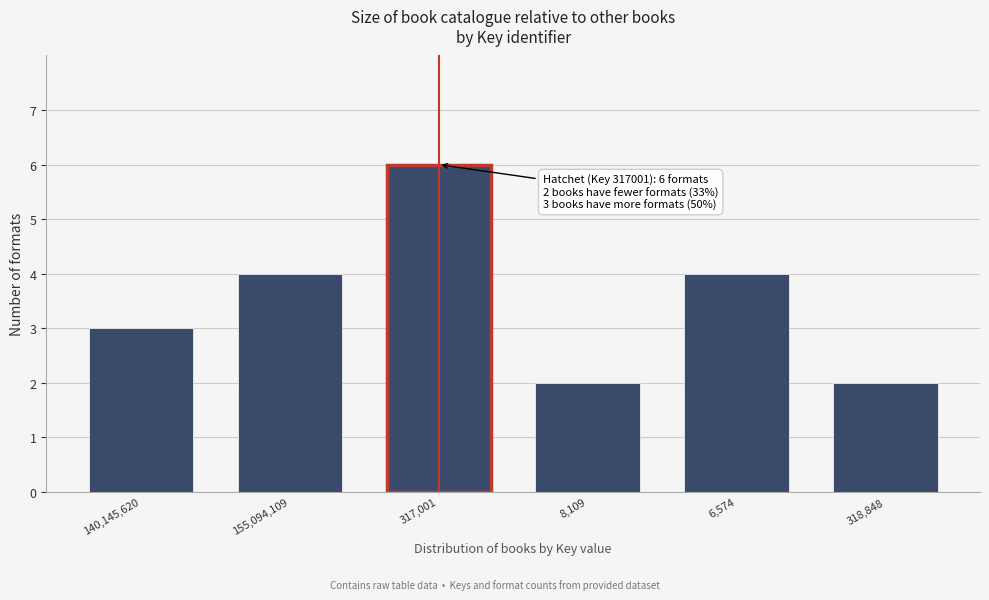

Reading left to right, what are all the values shown in this chart?

140,145,620=3	155,094,109=4	317,001=6	8,109=2	6,574=4	318,848=2